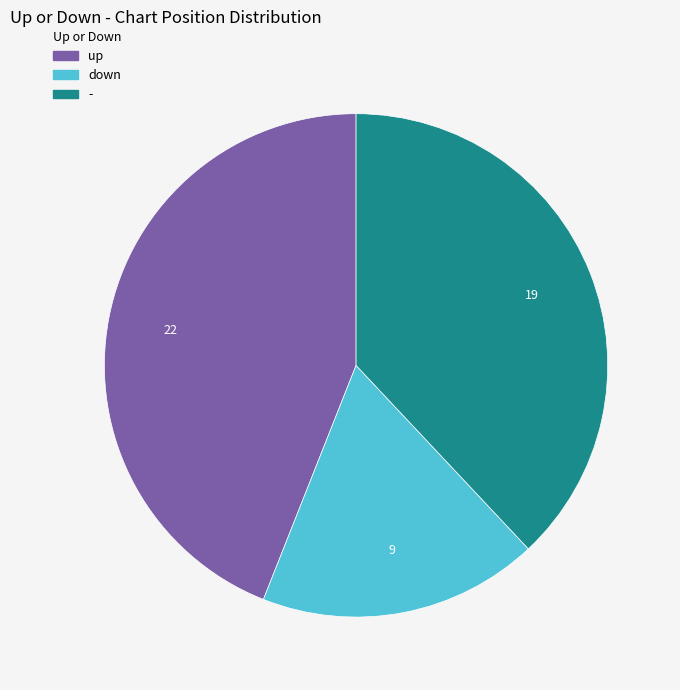

Which slice is the largest?

up